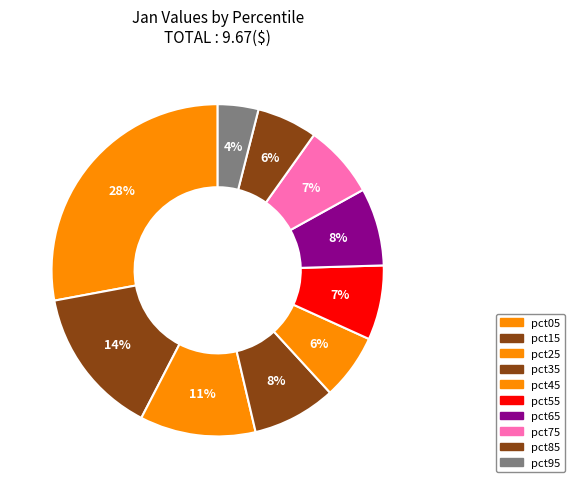

To the nearest percent, what is the difference between the largest and smallest slice percentages?

24%